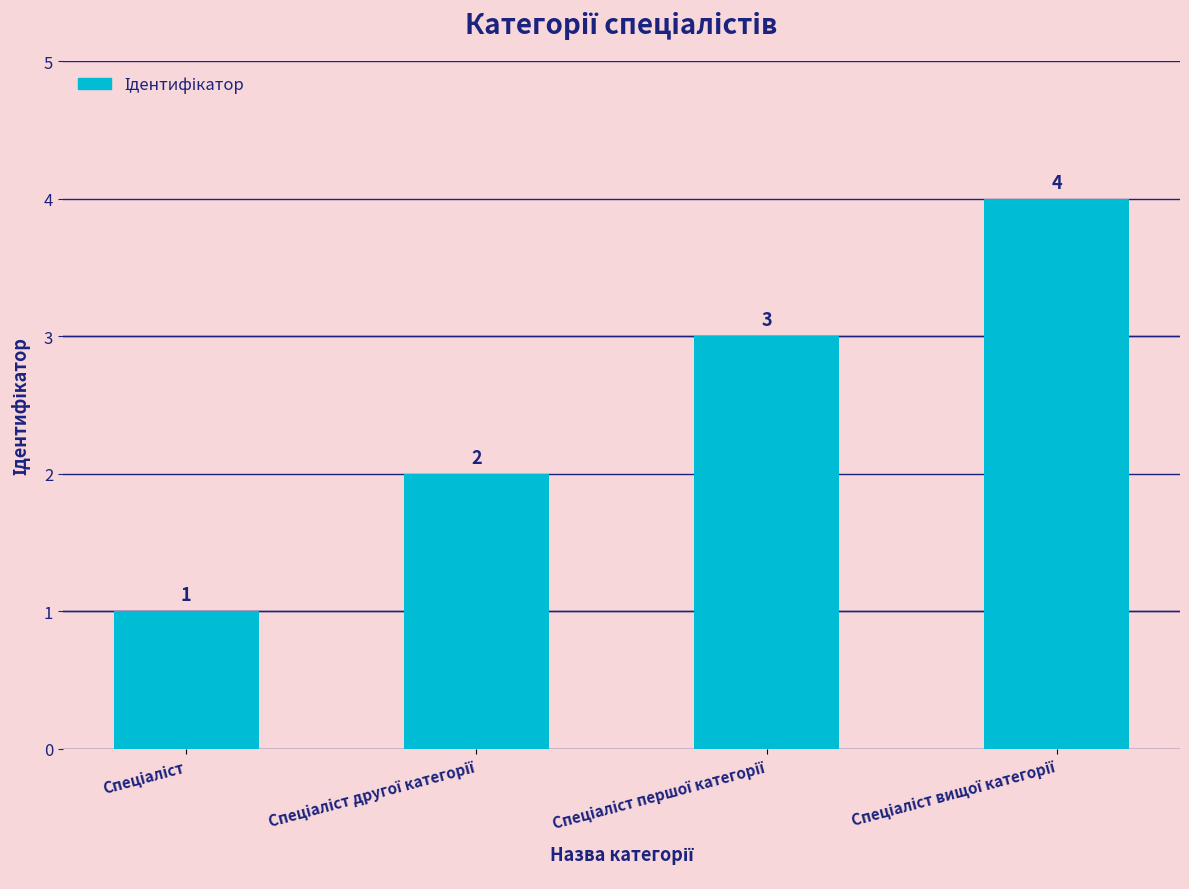

What is the difference between the maximum and minimum values?

3